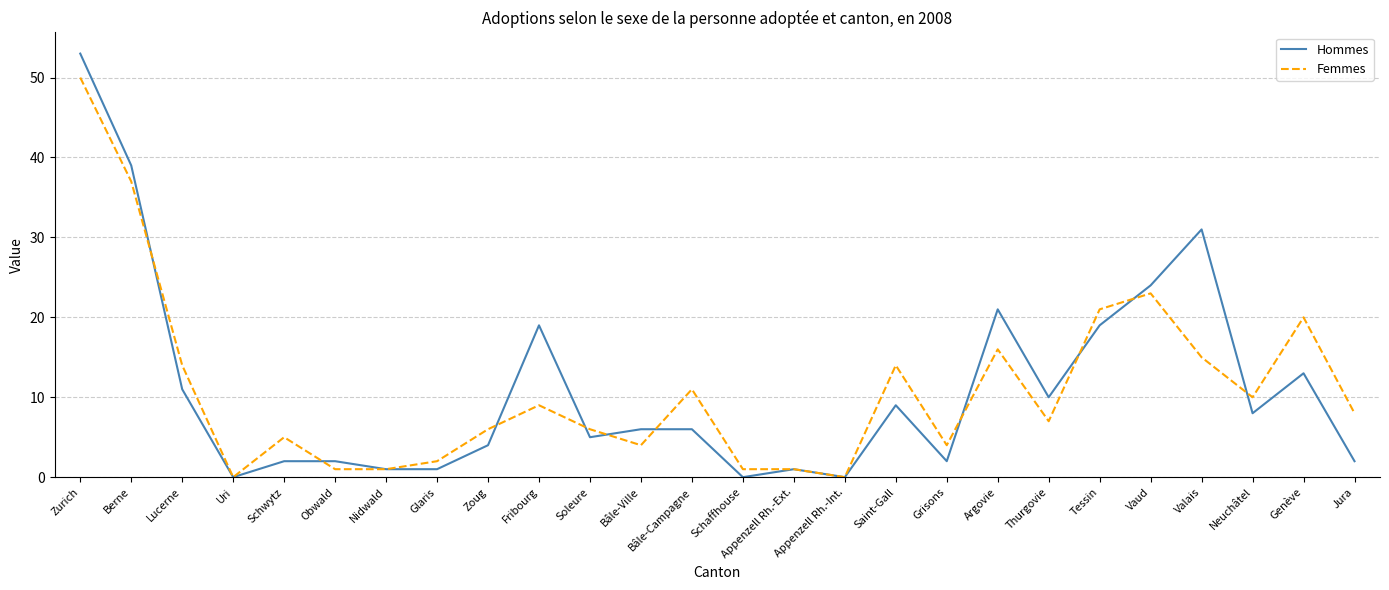

Between Fribourg and Appenzell Rh.-Ext., which series saw the biggest shift?

Hommes